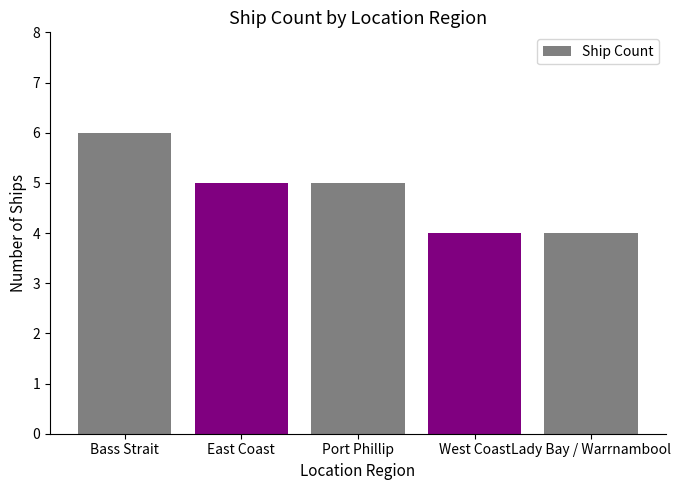

What is the label of the 4th bar from the left?

West Coast